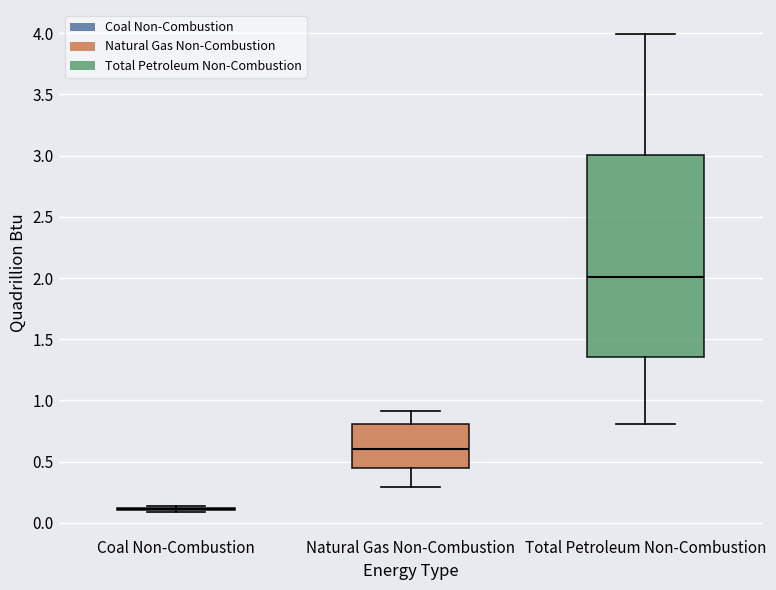

Reading left to right, read every box against the y-axis: the position of its median line, the range the box covers, and the ends of its whiskers. The values are not printed on the chart, so give them approximately, as read against the axis.

Coal Non-Combustion: box collapsed to a line at 0.10, whiskers 0.10 to 0.15
Natural Gas Non-Combustion: median 0.60, box 0.45 to 0.80, whiskers 0.30 to 0.90
Total Petroleum Non-Combustion: median 2.00, box 1.35 to 3.00, whiskers 0.80 to 4.00